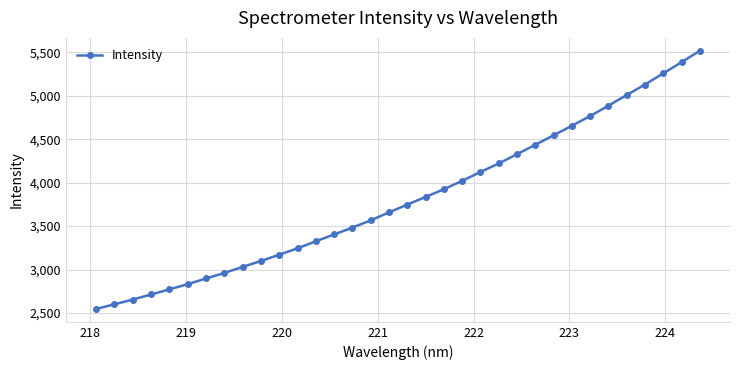

What is the smallest value displayed?

2547.9